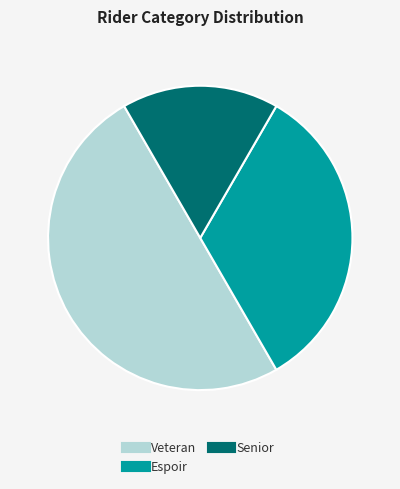

Does Senior account for over 50% of the chart?

No